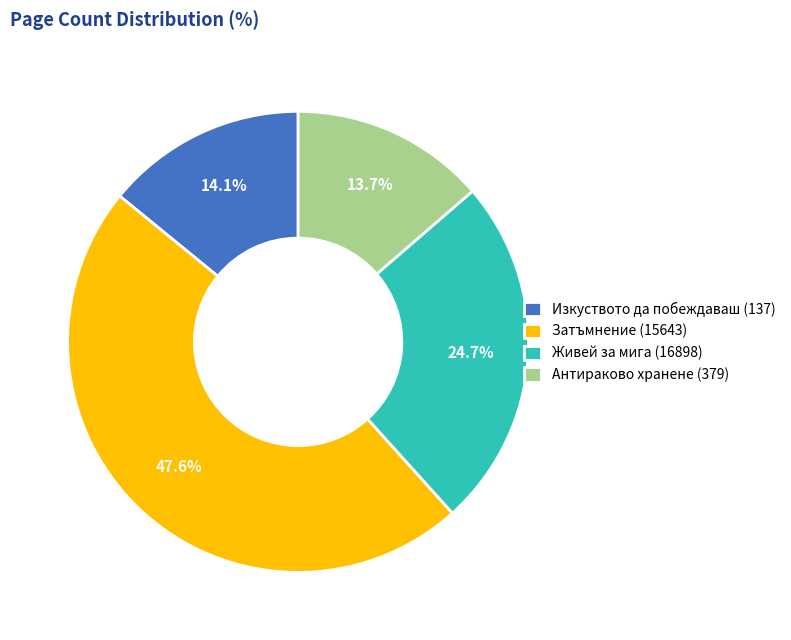

Count the number of slices in the pie.

4